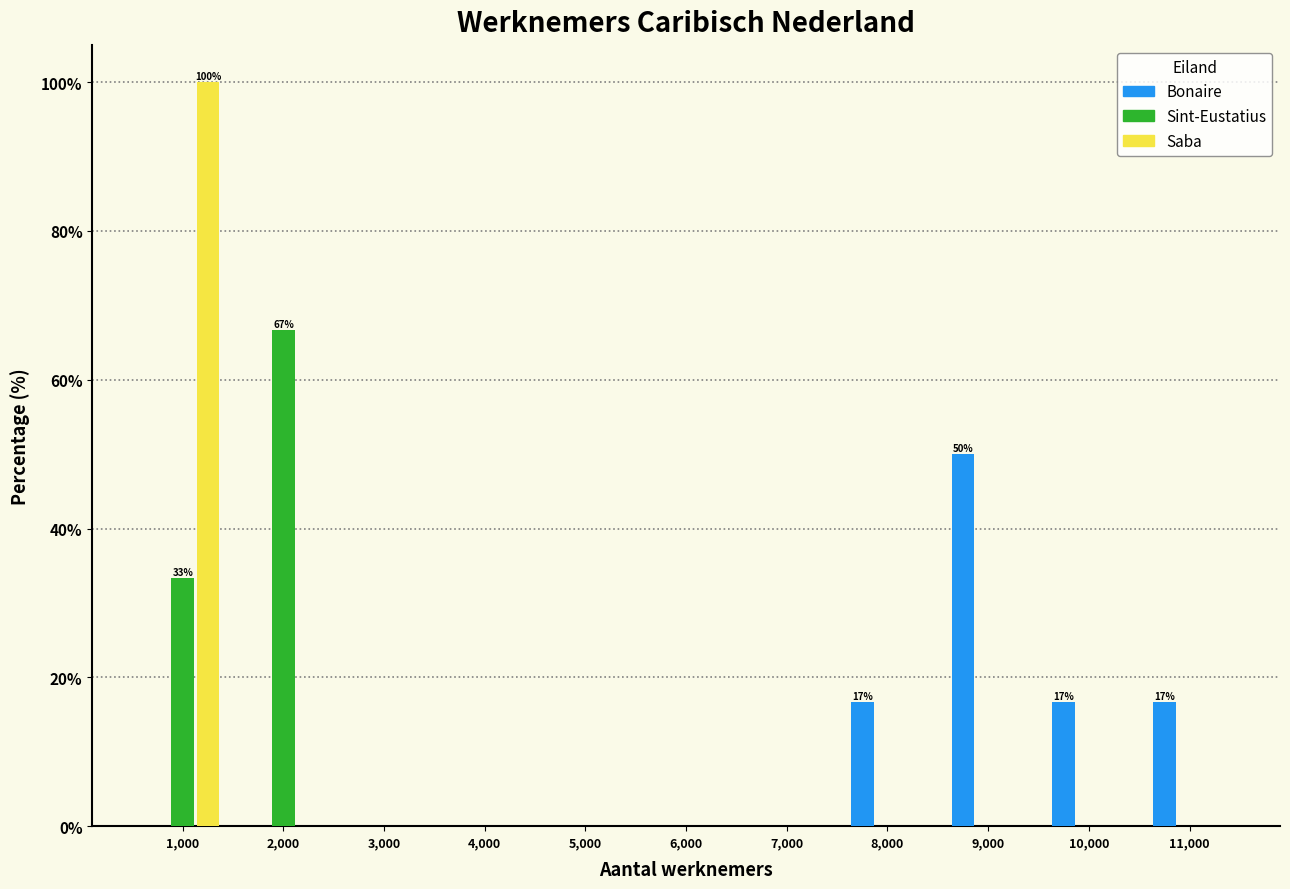

In the Bonaire series, which range on the x-axis has the tallest bar?

8500 to 9500